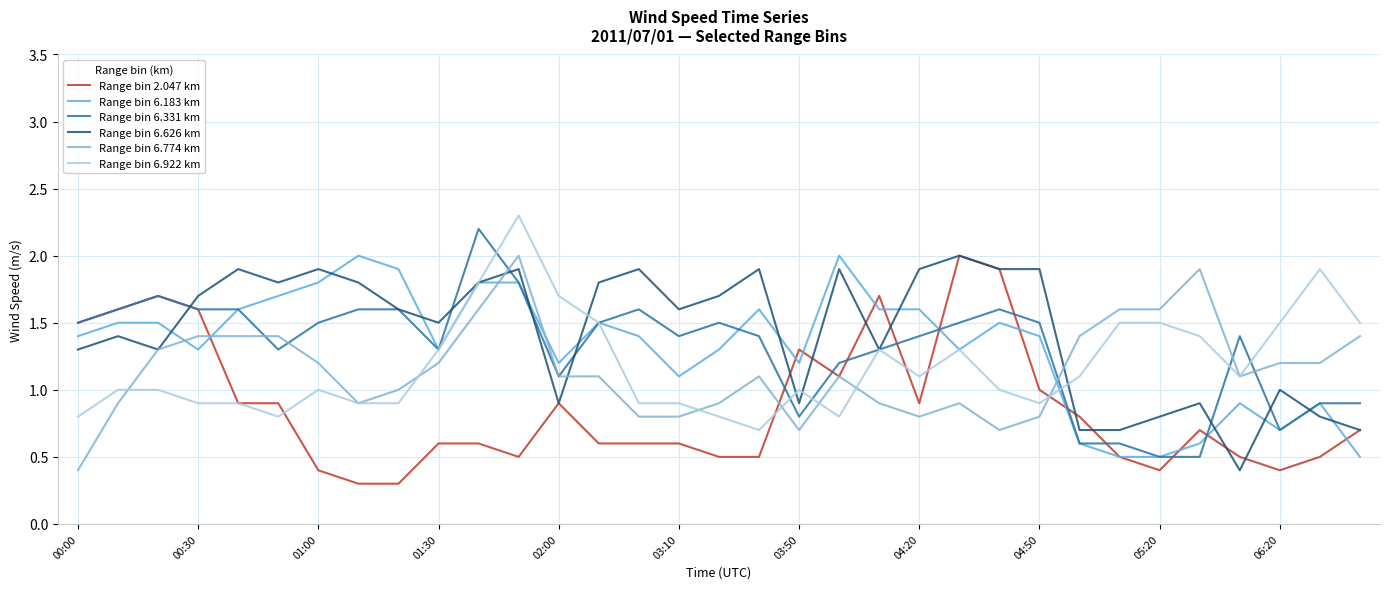

What is the sum of all Range bin 6.922 km values?

39.0